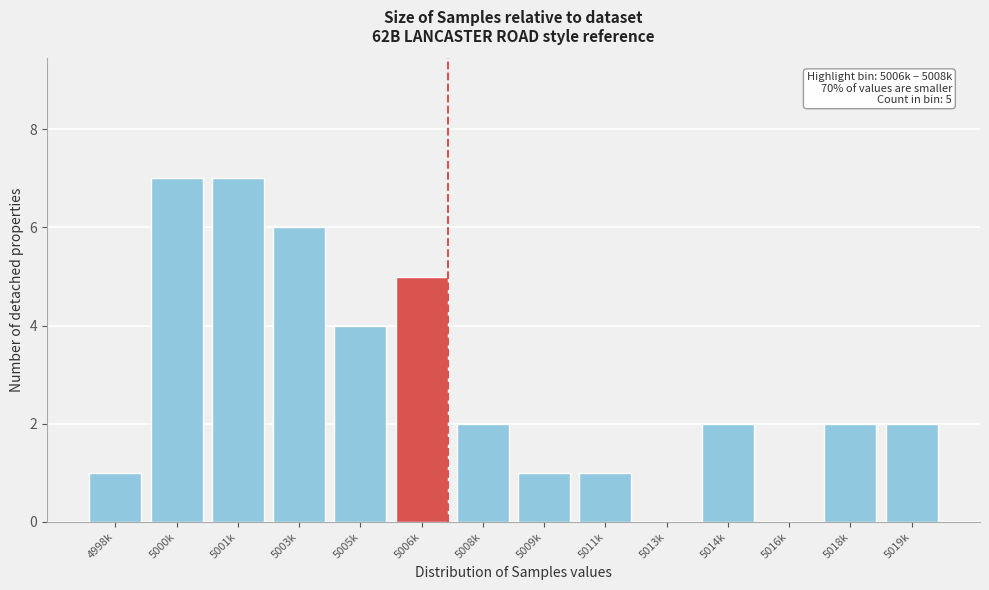

Reading right to left, list all the values displayed in this chart.

5019k=2	5018k=2	5016k=0	5014k=2	5013k=0	5011k=1	5009k=1	5008k=2	5006k=5	5005k=4	5003k=6	5001k=7	5000k=7	4998k=1